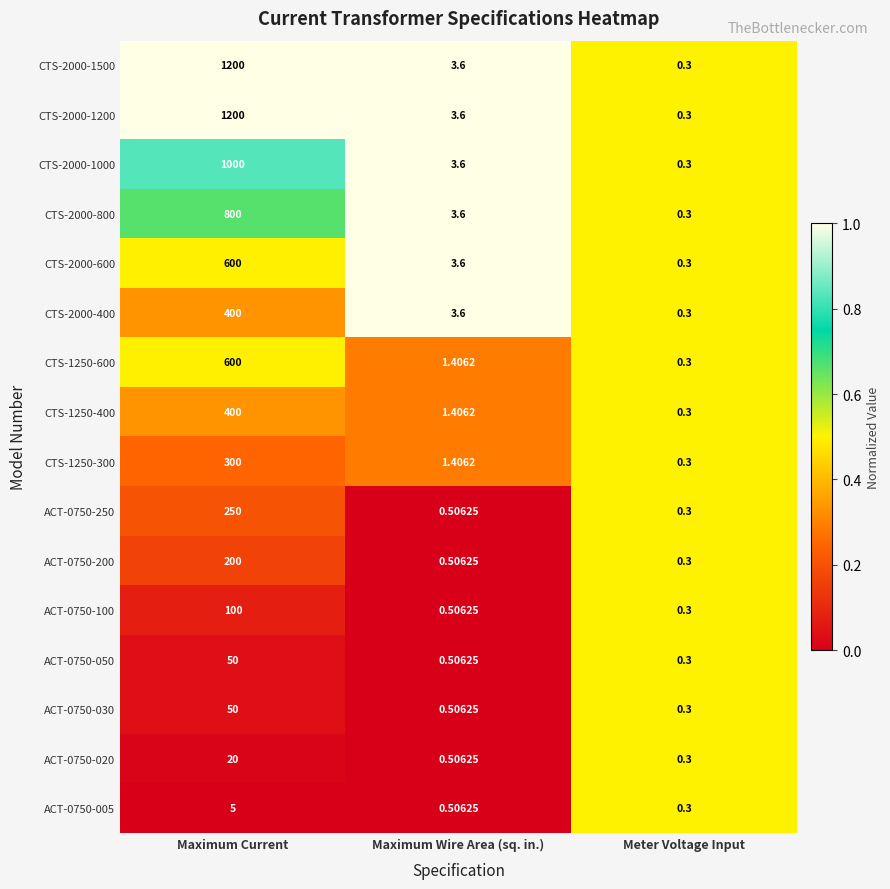

Which category has the lowest value across all series?

Meter Voltage Input